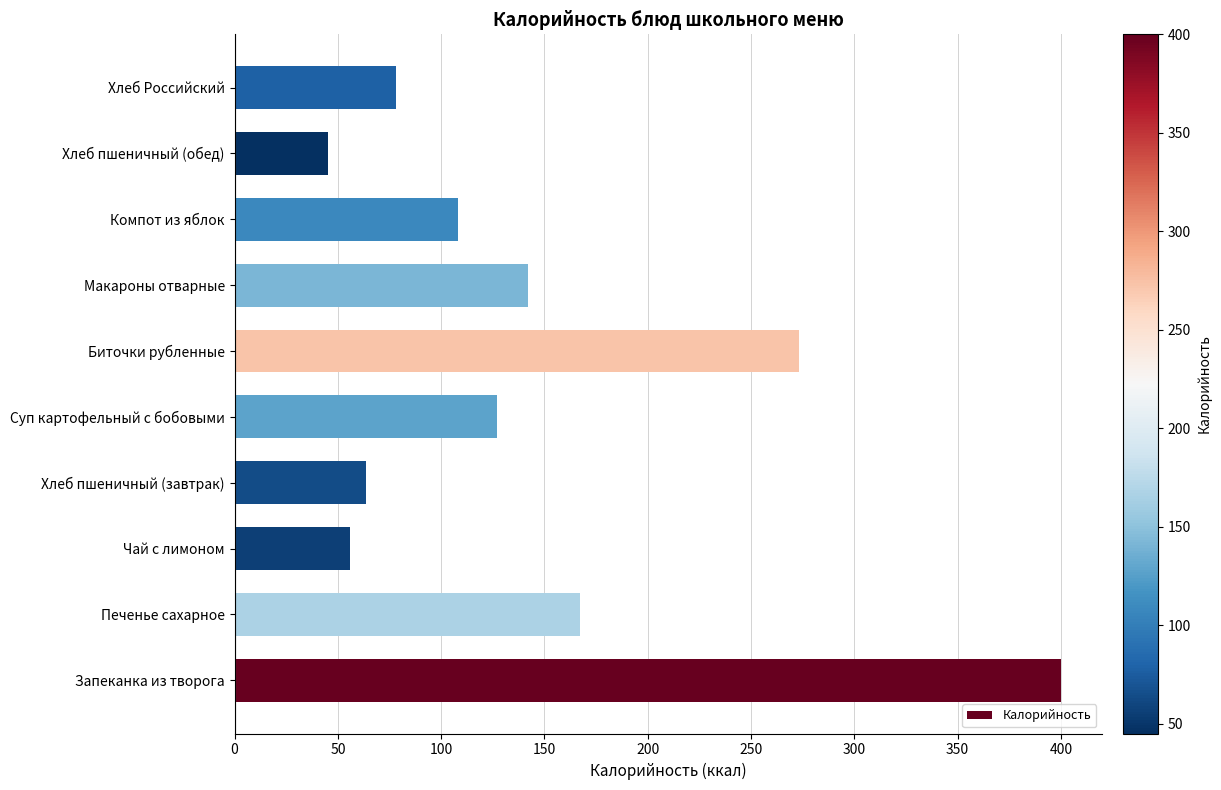

What is the ratio of the value at Компот из яблок to the value at Хлеб Российский?

1.4